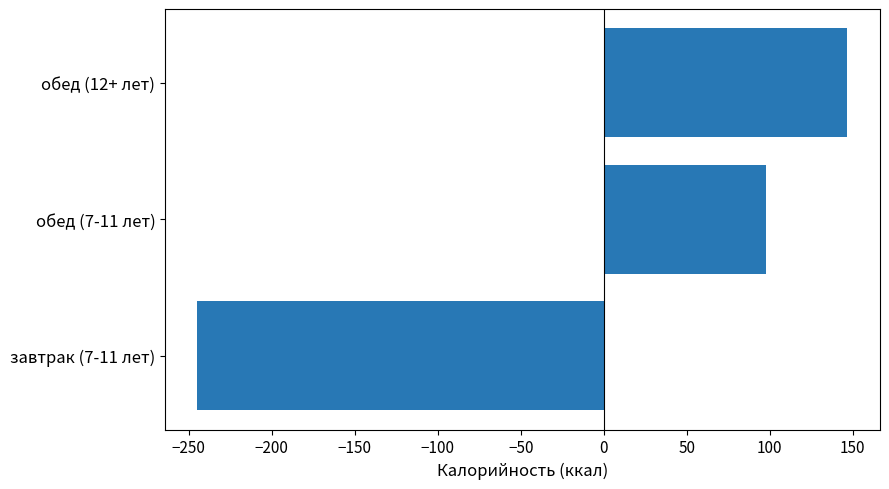

At which category does the chart reach its peak across all series?

обед (12+ лет)